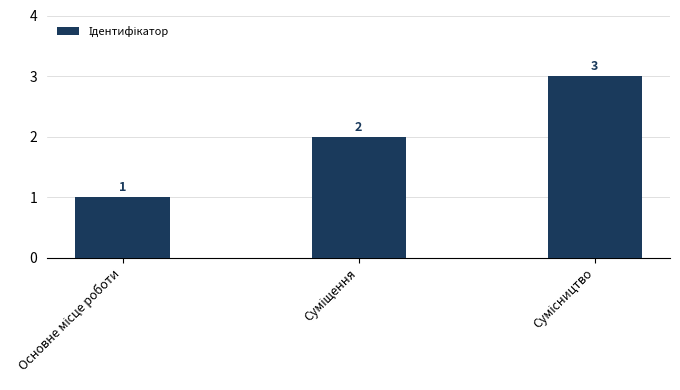

Count the values in the range 1 to 3.

3